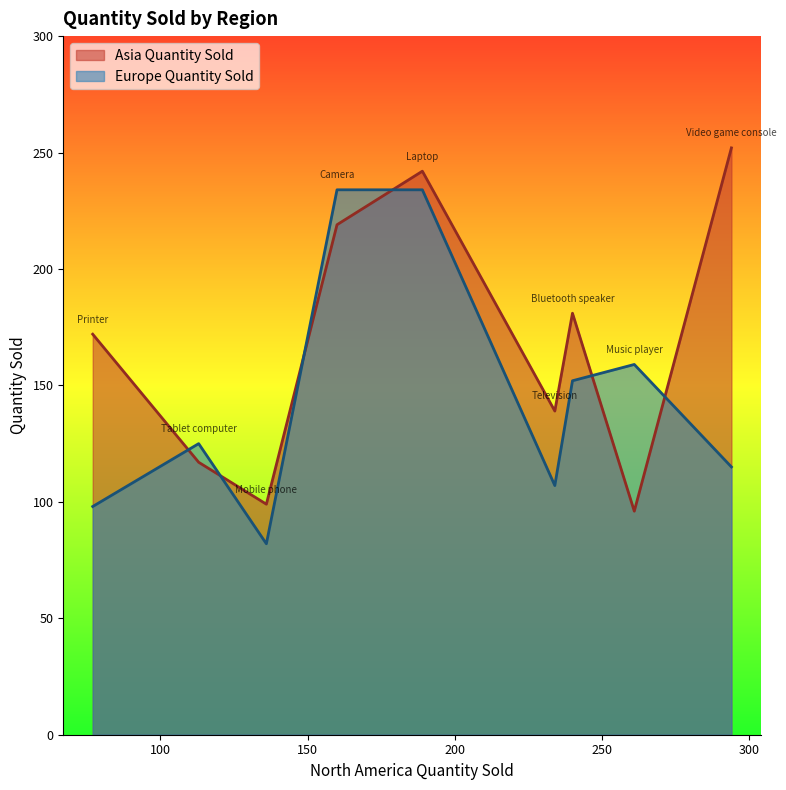

At which category does the chart reach its minimum across all series?

Mobile phone